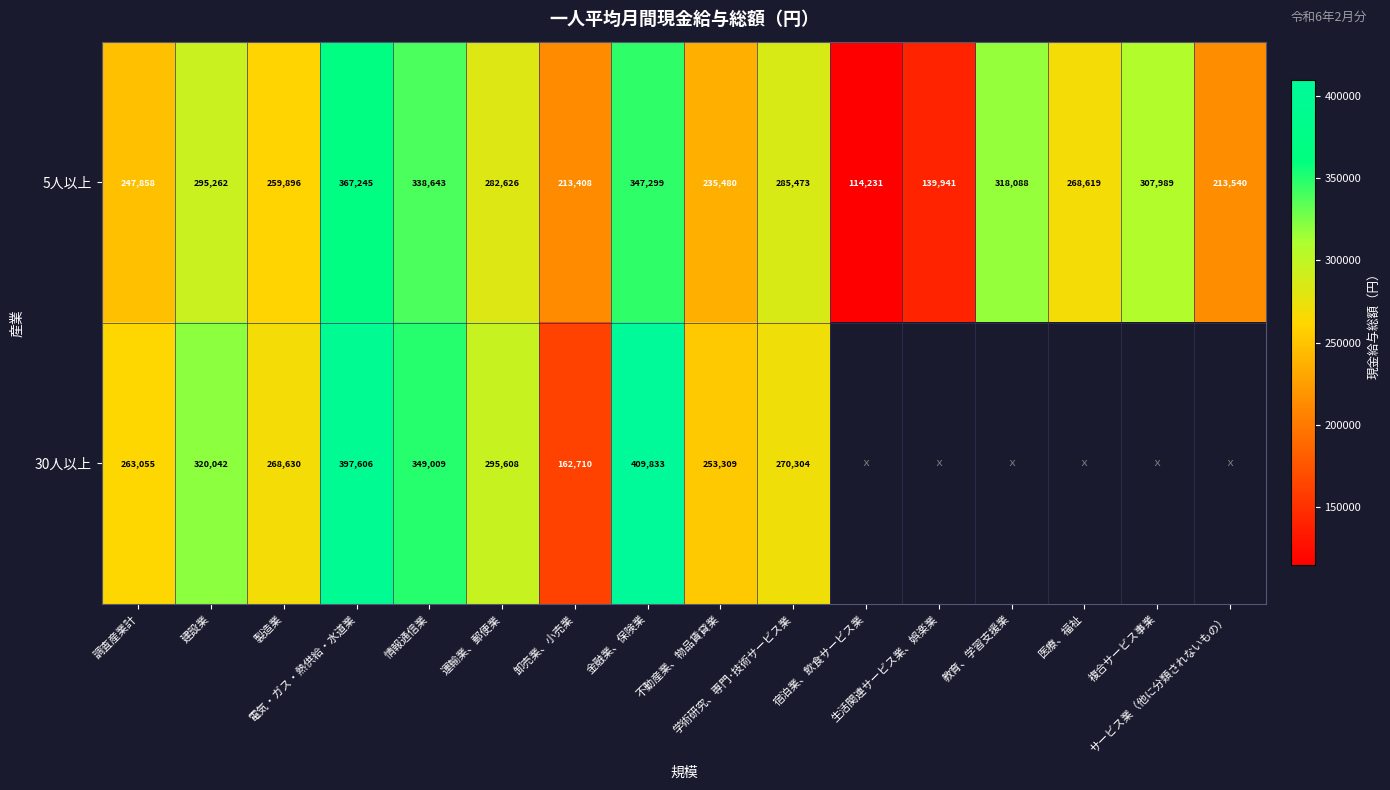

What is the minimum value for 5人以上?

114231